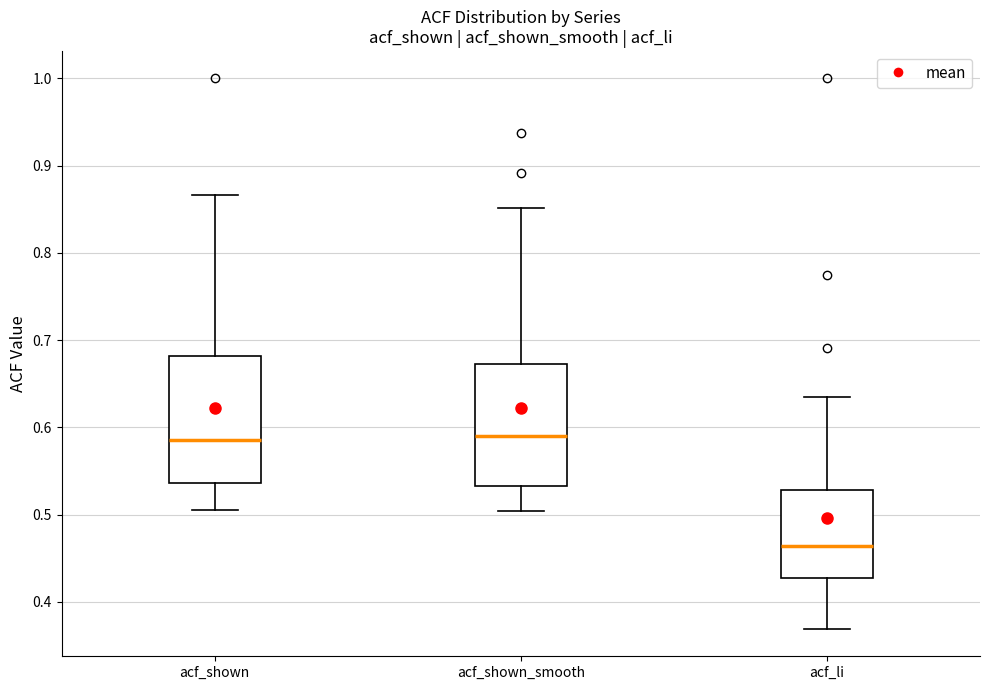

Where does the upper whisker of the box for acf_shown_smooth end on the y-axis? The values are not printed on the chart, so give them approximately, as read against the axis.

0.85